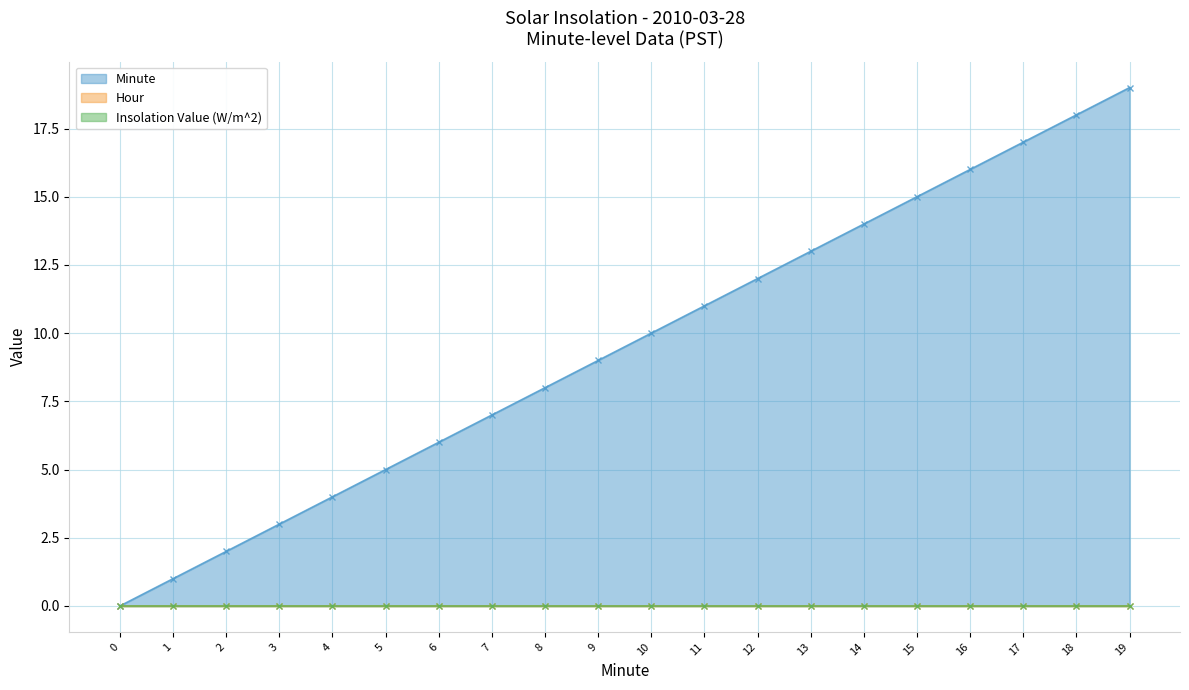

What is the greatest value displayed?

19